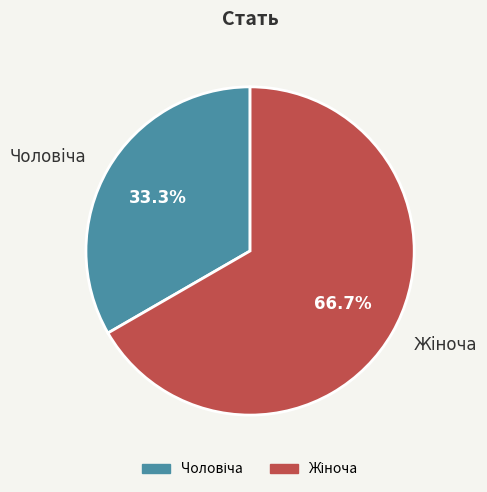

To the nearest percent, what is the average slice percentage?

50%